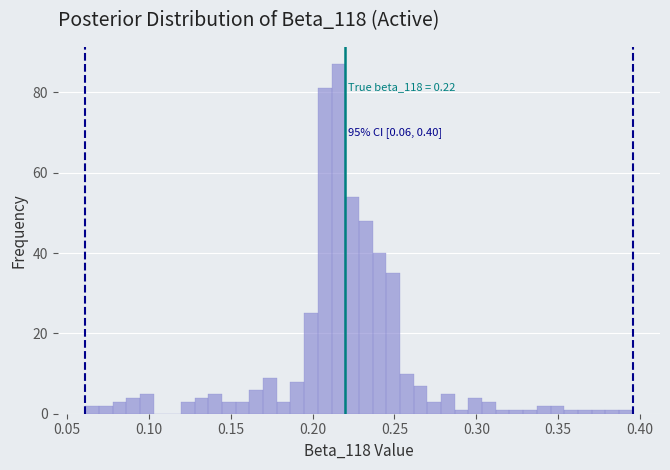

Read against the x-axis, roughly where is the centre of the tallest bar?

0.215